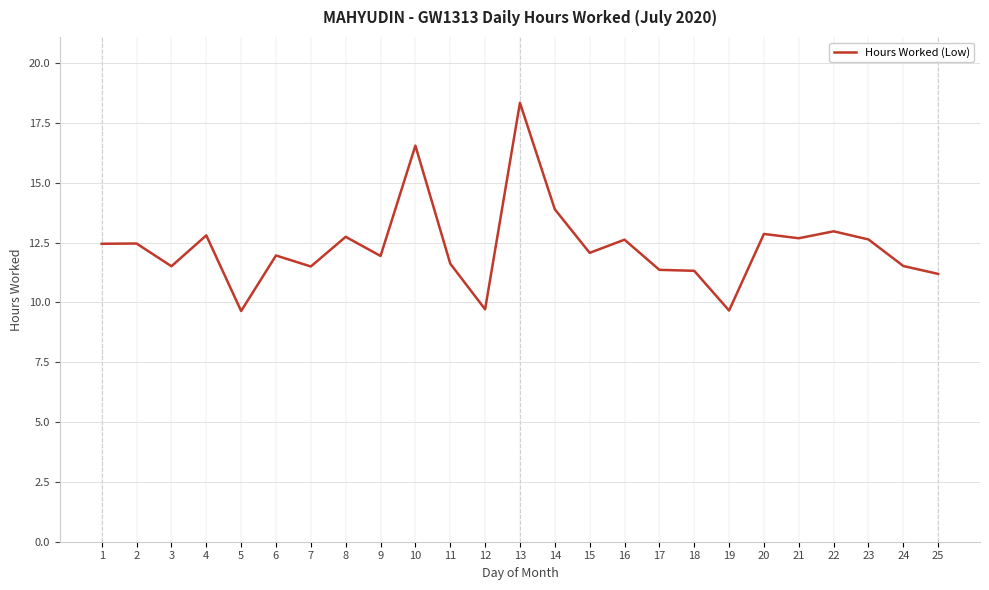

True or false: the data shows 12.5 at 2.

True